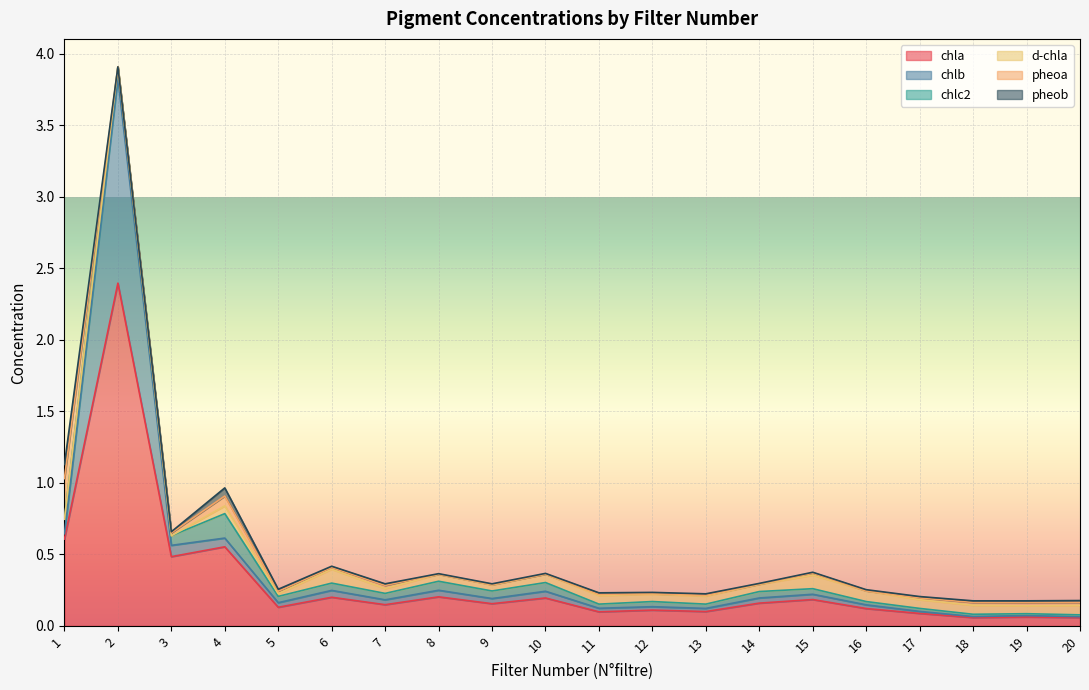

At which label is chlb closest to 0?

20